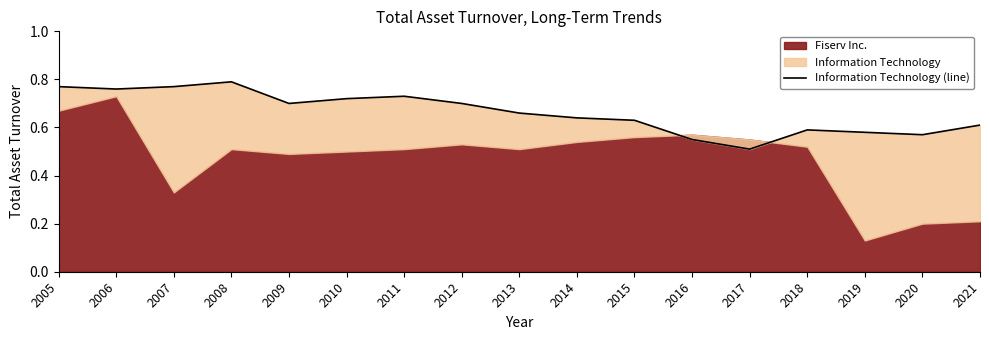

What is the sum of the values at 2012 and 2019?

1.3